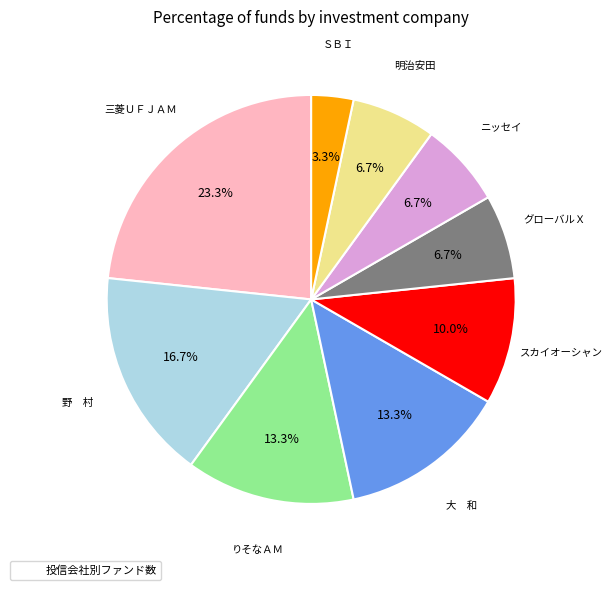

How many segments does this pie chart have?

9